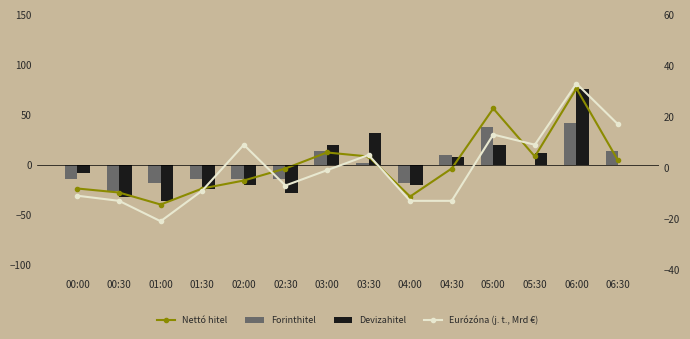

What position from the left is 04:00?

9